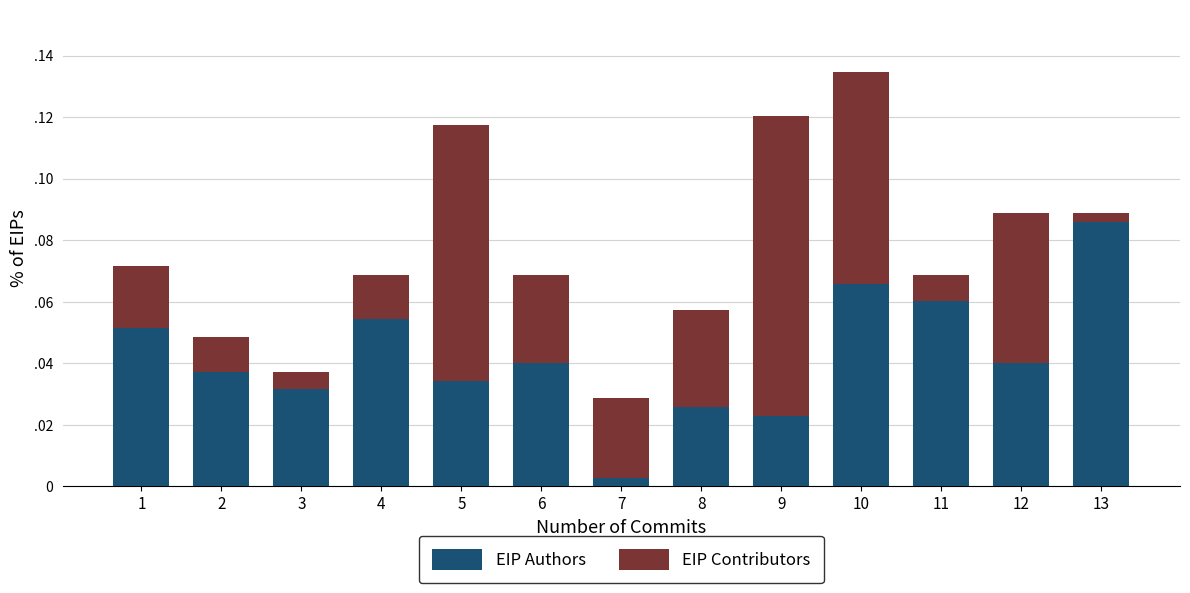

Are the bars horizontal?

No